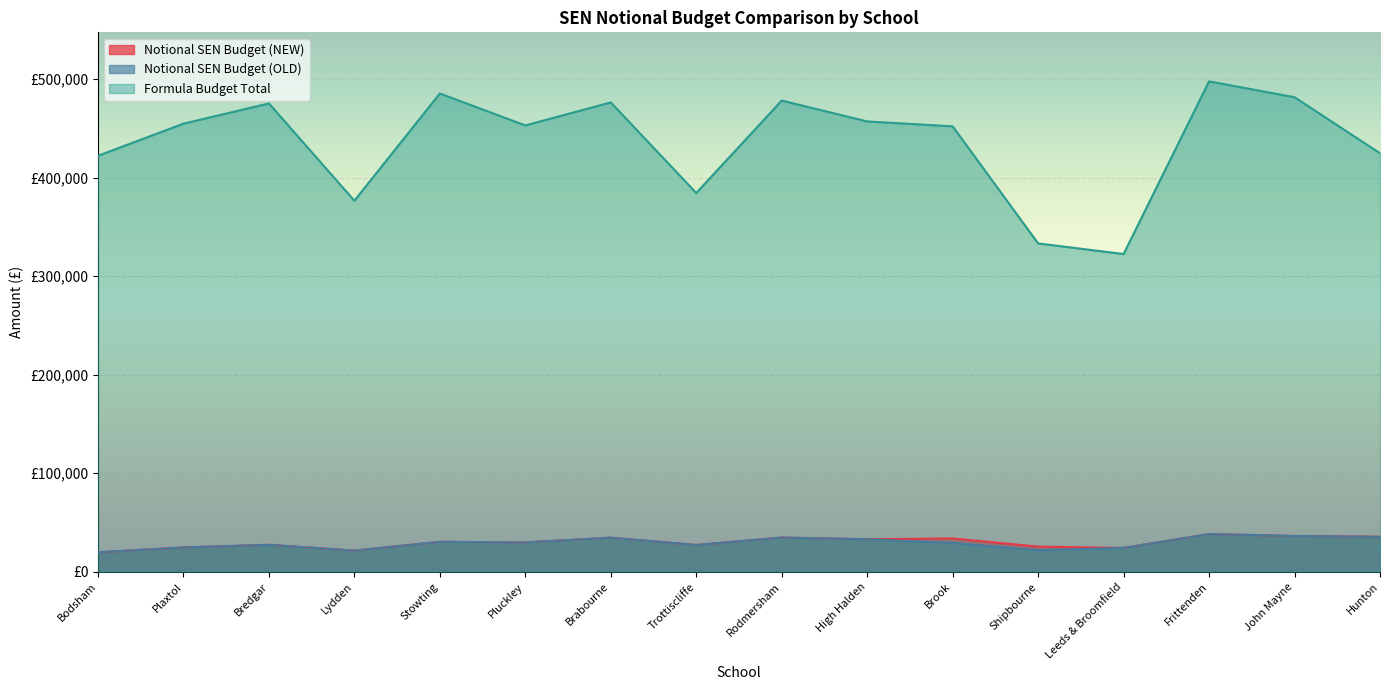

How many values in the Formula Budget Total series are below 454715?

8